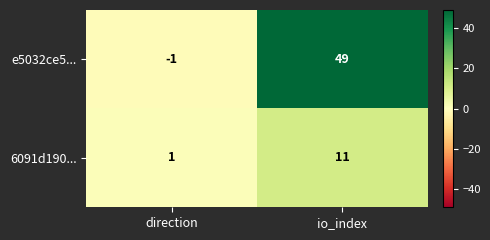

What is the sum of the 6091d190... values at io_index and direction?

12